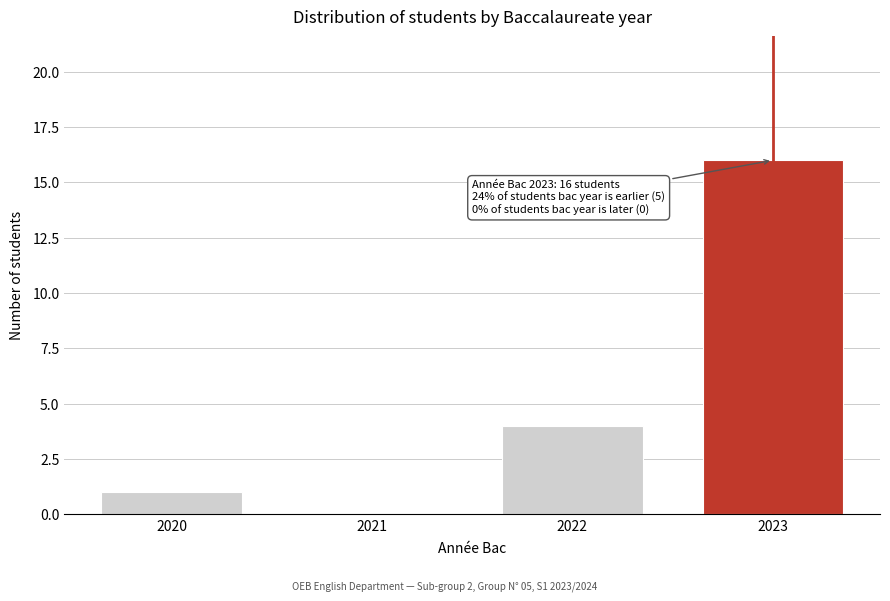

Reading left to right, what are all the values shown in this chart?

2020=1	2021=0	2022=4	2023=16